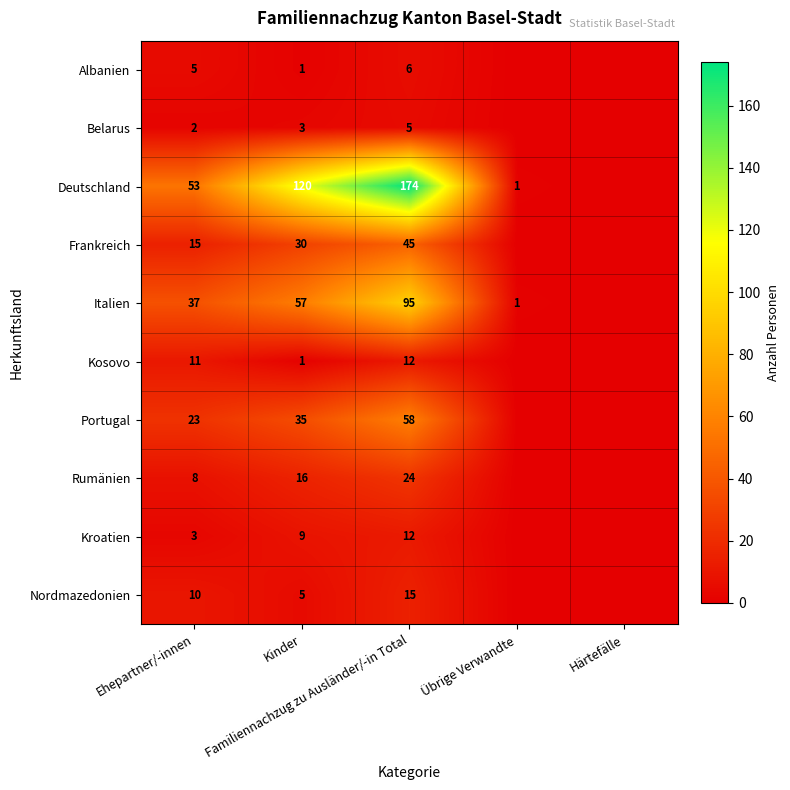

At Härtefälle, list the series in order from largest to smallest.

Albanien, Belarus, Deutschland, Frankreich, Italien, Kosovo, Portugal, Rumänien, Kroatien, Nordmazedonien